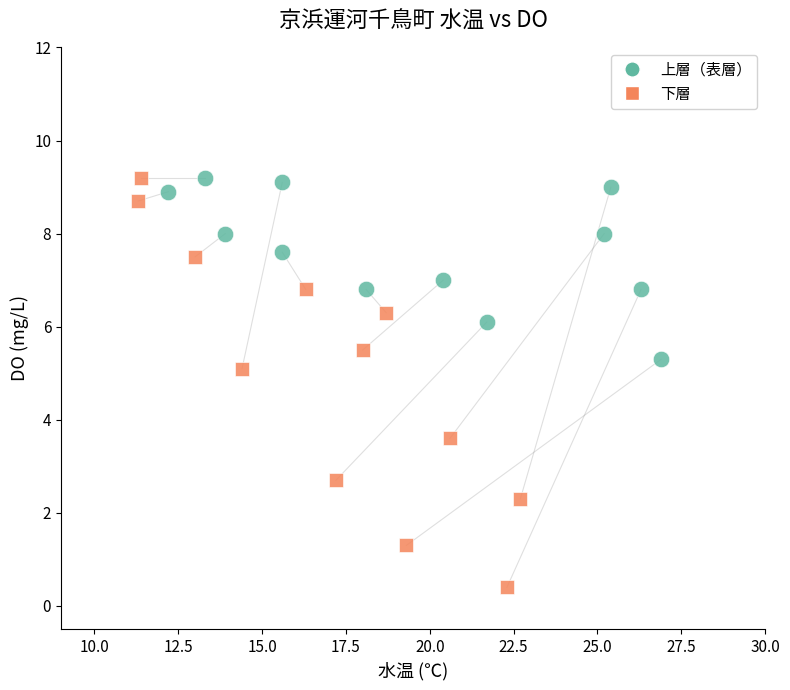

Which series reaches the minimum Y coordinate?

下層